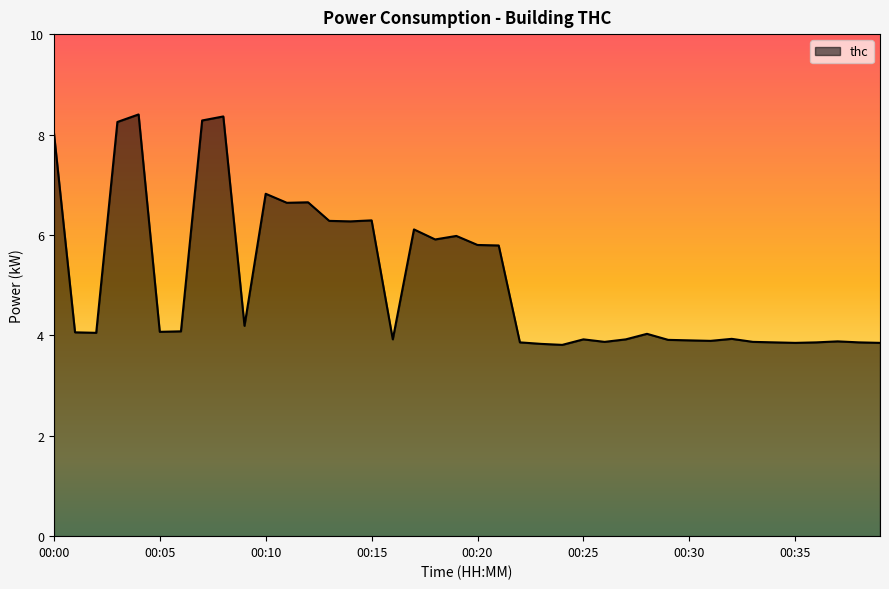

What is the smallest value displayed?

3.8